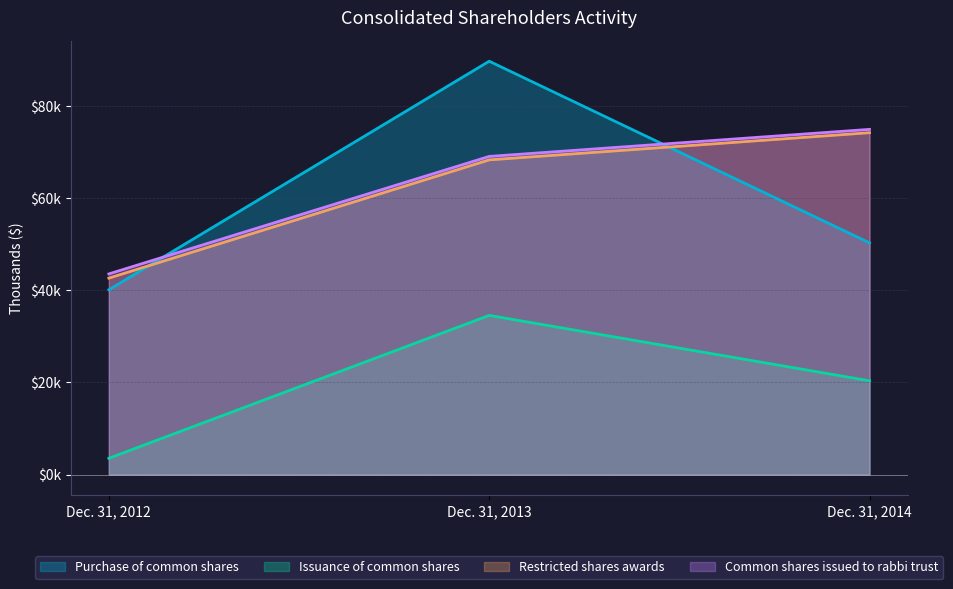

Which category has the highest value across all series?

Dec. 31, 2013